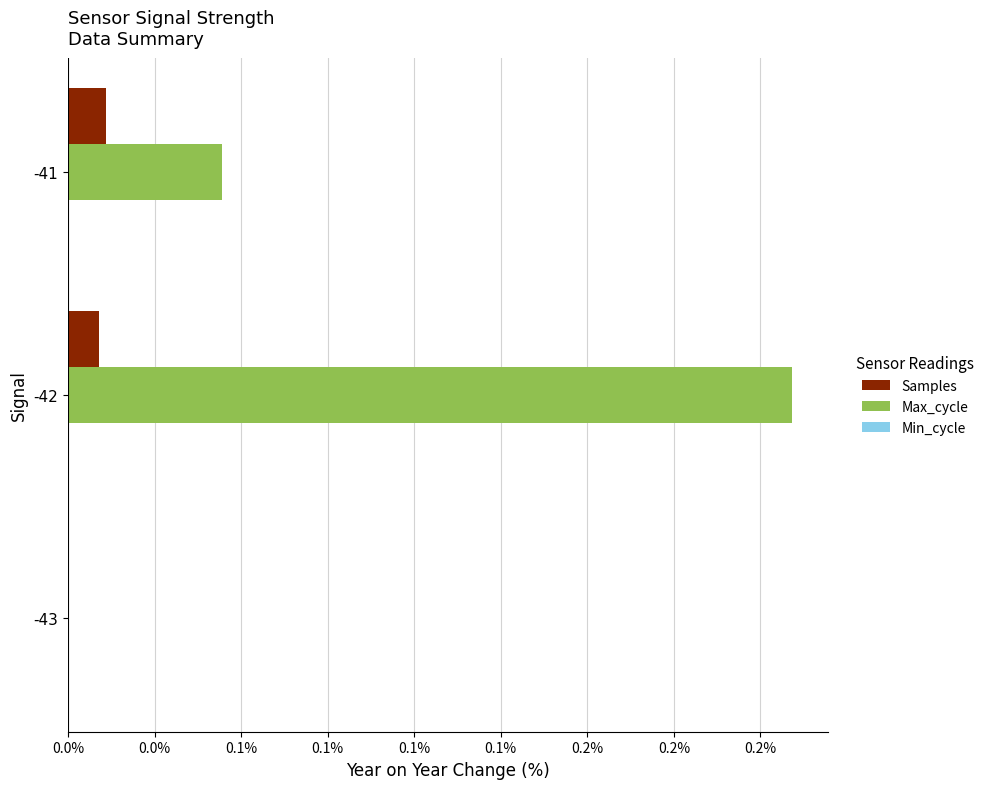

Does the chart contain any negative values?

No